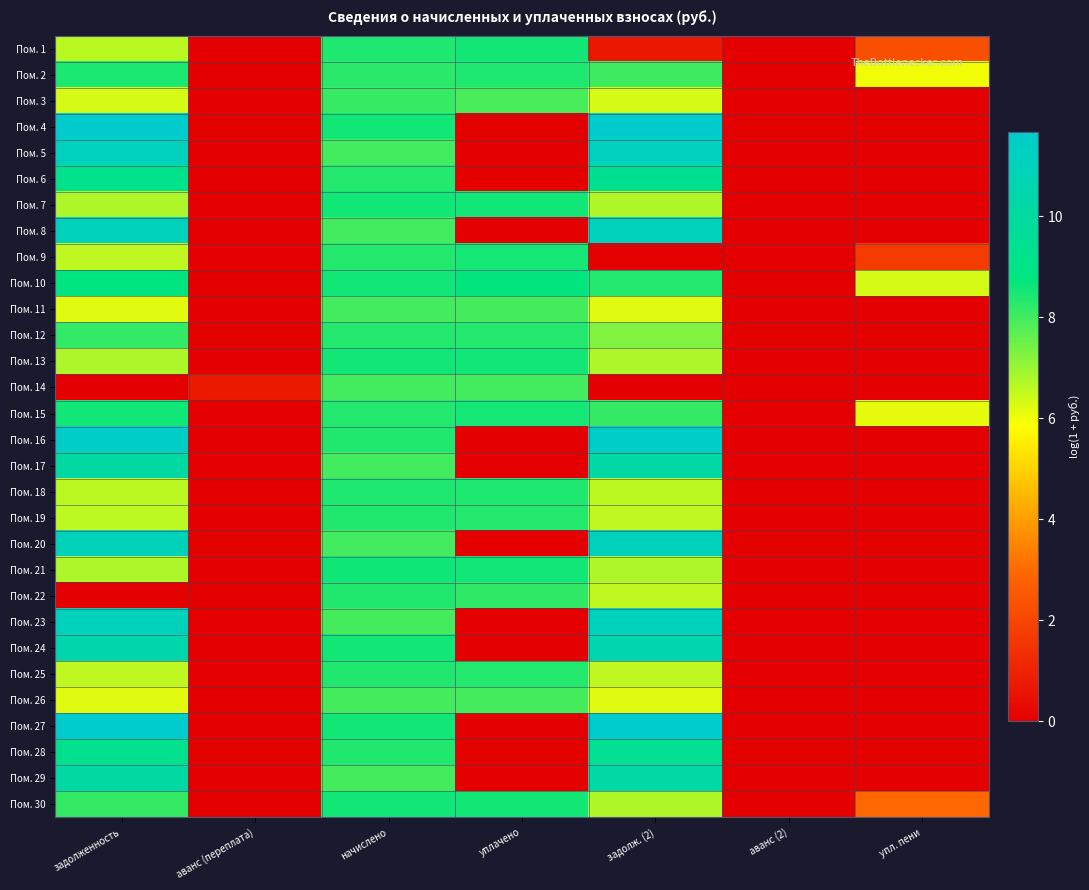

Reading left to right, extract all data points from this chart.

Пом. 1: задолженность=6.6	аванс (переплата)=0.0	начислено=8.4	уплачено=8.5	задолж. (2)=0.7	аванс (2)=0.0	упл. пени=2.3
Пом. 2: задолженность=8.5	аванс (переплата)=0.0	начислено=8.3	уплачено=8.4	задолж. (2)=8.0	аванс (2)=0.0	упл. пени=6.0
Пом. 3: задолженность=6.3	аванс (переплата)=0.0	начислено=8.1	уплачено=7.9	задолж. (2)=6.3	аванс (2)=0.0	упл. пени=0.0
Пом. 4: задолженность=11.7	аванс (переплата)=0.0	начислено=8.6	уплачено=0.0	задолж. (2)=11.7	аванс (2)=0.0	упл. пени=0.0
Пом. 5: задолженность=11.1	аванс (переплата)=0.0	начислено=8.0	уплачено=0.0	задолж. (2)=11.1	аванс (2)=0.0	упл. пени=0.0
Пом. 6: задолженность=9.2	аванс (переплата)=0.0	начислено=8.4	уплачено=0.0	задолж. (2)=9.4	аванс (2)=0.0	упл. пени=0.0
Пом. 7: задолженность=6.8	аванс (переплата)=0.0	начислено=8.6	уплачено=8.6	задолж. (2)=6.8	аванс (2)=0.0	упл. пени=0.0
Пом. 8: задолженность=11.0	аванс (переплата)=0.0	начислено=8.0	уплачено=0.0	задолж. (2)=11.0	аванс (2)=0.0	упл. пени=0.0
Пом. 9: задолженность=6.6	аванс (переплата)=0.0	начислено=8.4	уплачено=8.5	задолж. (2)=0.0	аванс (2)=0.0	упл. пени=1.7
Пом. 10: задолженность=8.8	аванс (переплата)=0.0	начислено=8.6	уплачено=8.7	задолж. (2)=8.4	аванс (2)=0.0	упл. пени=6.3
Пом. 11: задолженность=6.2	аванс (переплата)=0.0	начислено=8.0	уплачено=8.0	задолж. (2)=6.2	аванс (2)=0.0	упл. пени=0.0
Пом. 12: задолженность=8.2	аванс (переплата)=0.0	начислено=8.4	уплачено=8.4	задолж. (2)=7.3	аванс (2)=0.0	упл. пени=0.0
Пом. 13: задолженность=6.8	аванс (переплата)=0.0	начислено=8.6	уплачено=8.6	задолж. (2)=6.8	аванс (2)=0.0	упл. пени=0.0
Пом. 14: задолженность=0.0	аванс (переплата)=0.8	начислено=8.0	уплачено=8.0	задолж. (2)=0.0	аванс (2)=0.0	упл. пени=0.0
Пом. 15: задолженность=8.6	аванс (переплата)=0.0	начислено=8.4	уплачено=8.5	задолж. (2)=8.2	аванс (2)=0.0	упл. пени=6.1
Пом. 16: задолженность=11.4	аванс (переплата)=0.0	начислено=8.4	уплачено=0.0	задолж. (2)=11.4	аванс (2)=0.0	упл. пени=0.0
Пом. 17: задолженность=10.1	аванс (переплата)=0.0	начислено=8.0	уплачено=0.0	задолж. (2)=10.1	аванс (2)=0.0	упл. пени=0.0
Пом. 18: задолженность=6.6	аванс (переплата)=0.0	начислено=8.4	уплачено=8.4	задолж. (2)=6.6	аванс (2)=0.0	упл. пени=0.0
Пом. 19: задолженность=6.6	аванс (переплата)=0.0	начислено=8.4	уплачено=8.4	задолж. (2)=6.6	аванс (2)=0.0	упл. пени=0.0
Пом. 20: задолженность=11.0	аванс (переплата)=0.0	начислено=8.0	уплачено=0.0	задолж. (2)=11.0	аванс (2)=0.0	упл. пени=0.0
Пом. 21: задолженность=6.8	аванс (переплата)=0.0	начислено=8.6	уплачено=8.6	задолж. (2)=6.8	аванс (2)=0.0	упл. пени=0.0
Пом. 22: задолженность=0.0	аванс (переплата)=0.0	начислено=8.4	уплачено=8.2	задолж. (2)=6.6	аванс (2)=0.0	упл. пени=0.0
Пом. 23: задолженность=11.0	аванс (переплата)=0.0	начислено=8.0	уплачено=0.0	задолж. (2)=11.0	аванс (2)=0.0	упл. пени=0.0
Пом. 24: задолженность=10.5	аванс (переплата)=0.0	начислено=8.6	уплачено=0.0	задолж. (2)=10.5	аванс (2)=0.0	упл. пени=0.0
Пом. 25: задолженность=6.6	аванс (переплата)=0.0	начислено=8.4	уплачено=8.4	задолж. (2)=6.6	аванс (2)=0.0	упл. пени=0.0
Пом. 26: задолженность=6.2	аванс (переплата)=0.0	начислено=8.0	уплачено=8.0	задолж. (2)=6.2	аванс (2)=0.0	упл. пени=0.0
Пом. 27: задолженность=11.6	аванс (переплата)=0.0	начислено=8.6	уплачено=0.0	задолж. (2)=11.7	аванс (2)=0.0	упл. пени=0.0
Пом. 28: задолженность=9.3	аванс (переплата)=0.0	начислено=8.4	уплачено=0.0	задолж. (2)=9.5	аванс (2)=0.0	упл. пени=0.0
Пом. 29: задолженность=10.1	аванс (переплата)=0.0	начислено=8.0	уплачено=0.0	задолж. (2)=10.1	аванс (2)=0.0	упл. пени=0.0
Пом. 30: задолженность=8.1	аванс (переплата)=0.0	начислено=8.6	уплачено=8.5	задолж. (2)=6.8	аванс (2)=0.0	упл. пени=3.0